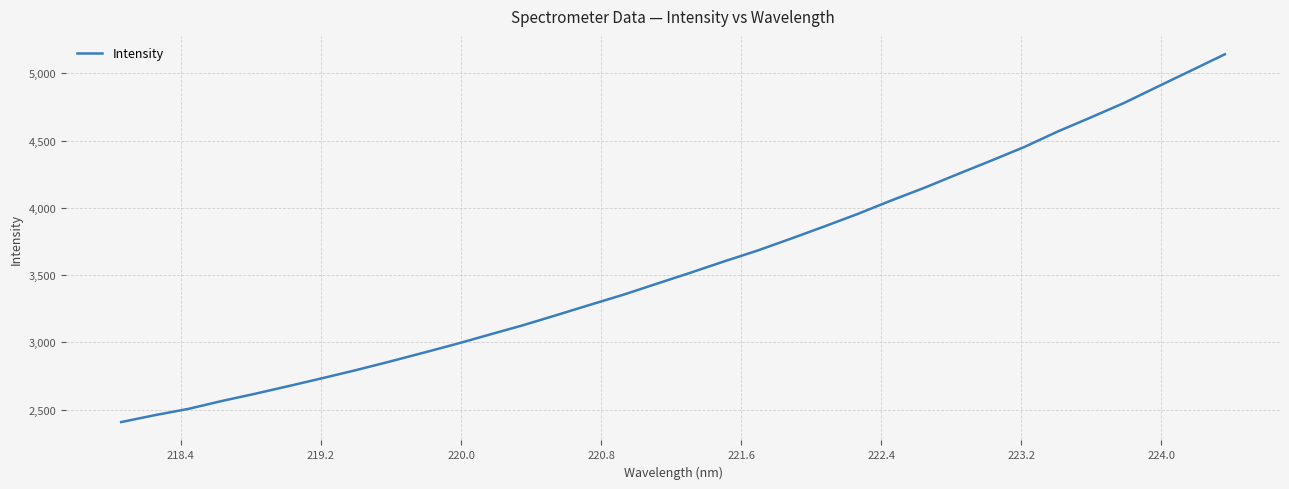

What is the maximum value shown in the chart?

5140.7